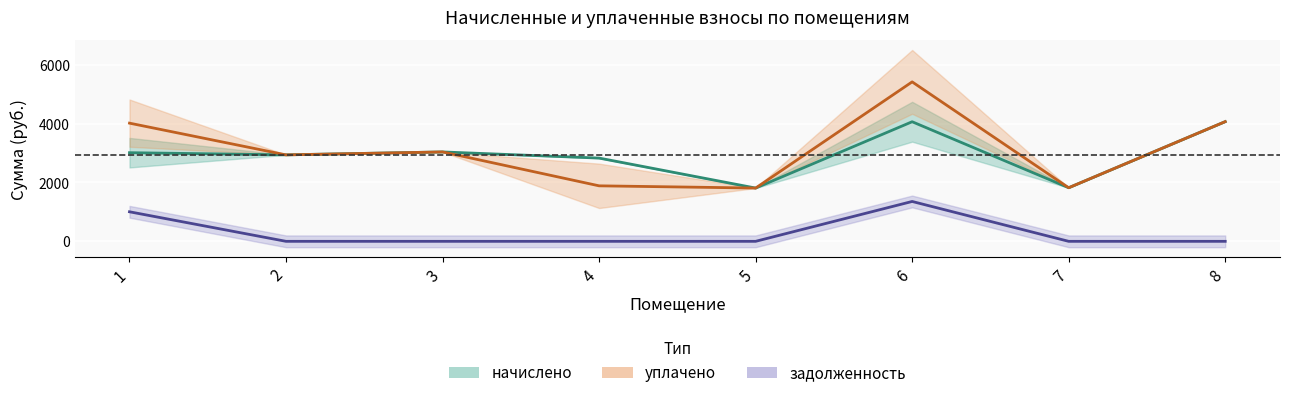

Reading left to right, transcribe all the data shown in this chart.

начислено: 1=3013.4	2=2940.1	3=3039.1	4=2830.1	5=1811.0	6=4065.6	7=1822.0	8=4069.3
уплачено: 1=4017.9	2=2939.1	3=3039.1	4=1886.8	5=1811.0	6=5420.8	7=1822.0	8=4069.3
задолженность: 1=1004.5	2=0.0	3=0.0	4=0.0	5=0.0	6=1355.2	7=0.0	8=0.0